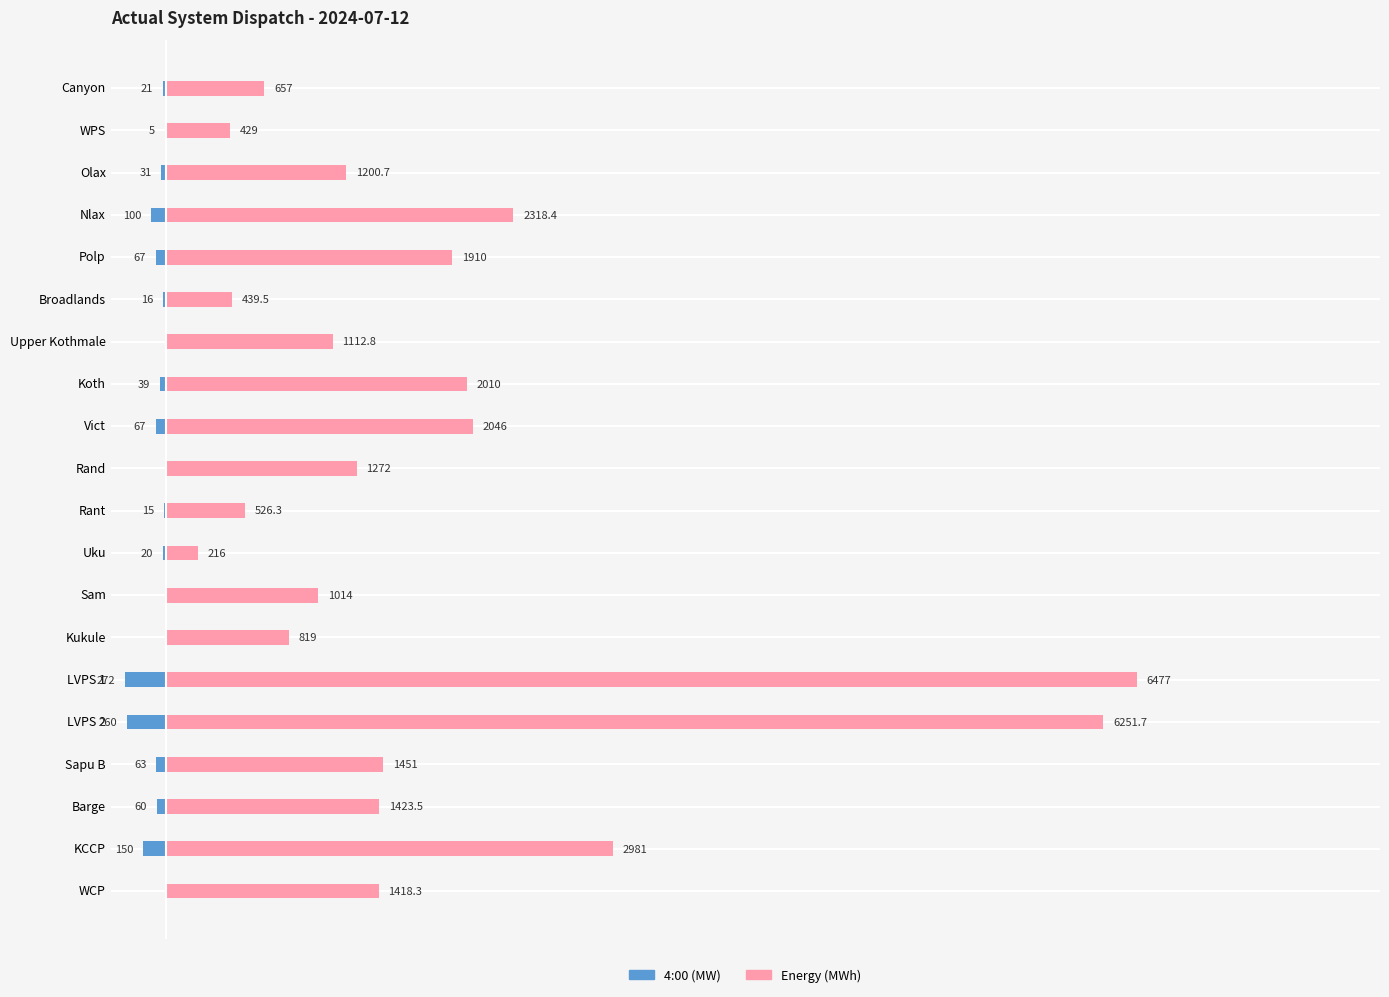

What is the difference between the 4:00 (MW) values at Koth and Nlax?

61.0